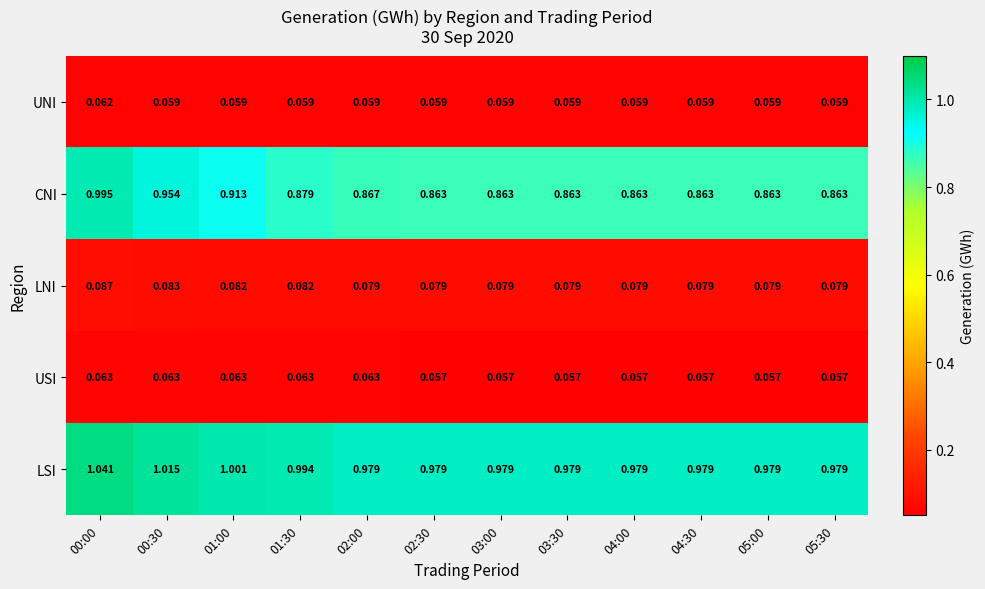

Which series has the widest spread of values?

CNI